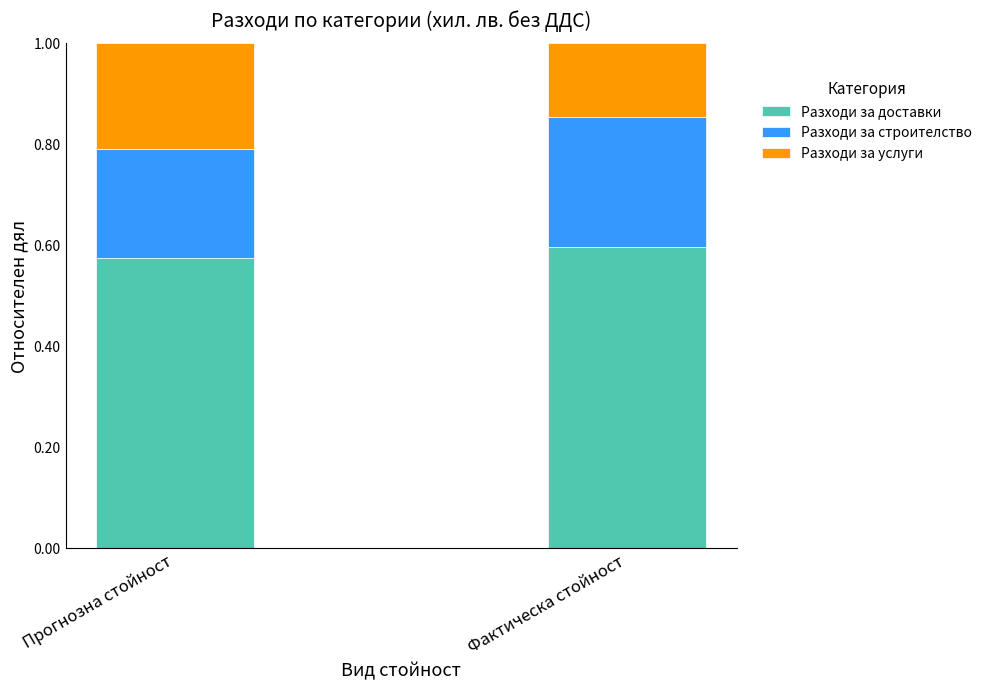

At which label is Разходи за доставки closest to 0?

Прогнозна стойност